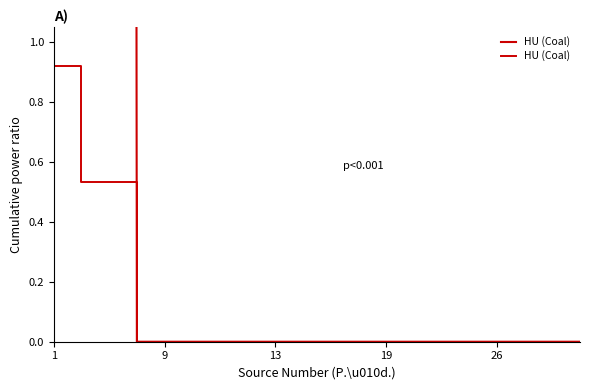

How many lines are shown in the chart?

1